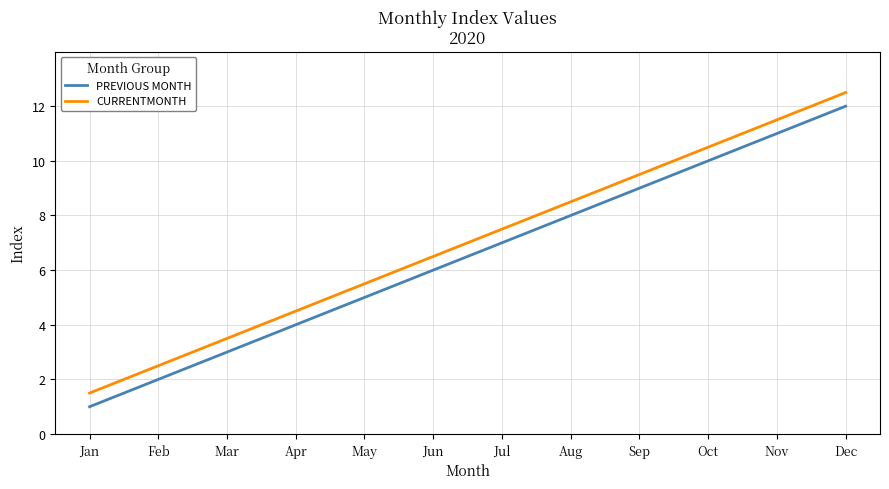

At Jan, list the series in order from smallest to largest.

PREVIOUS MONTH, CURRENTMONTH